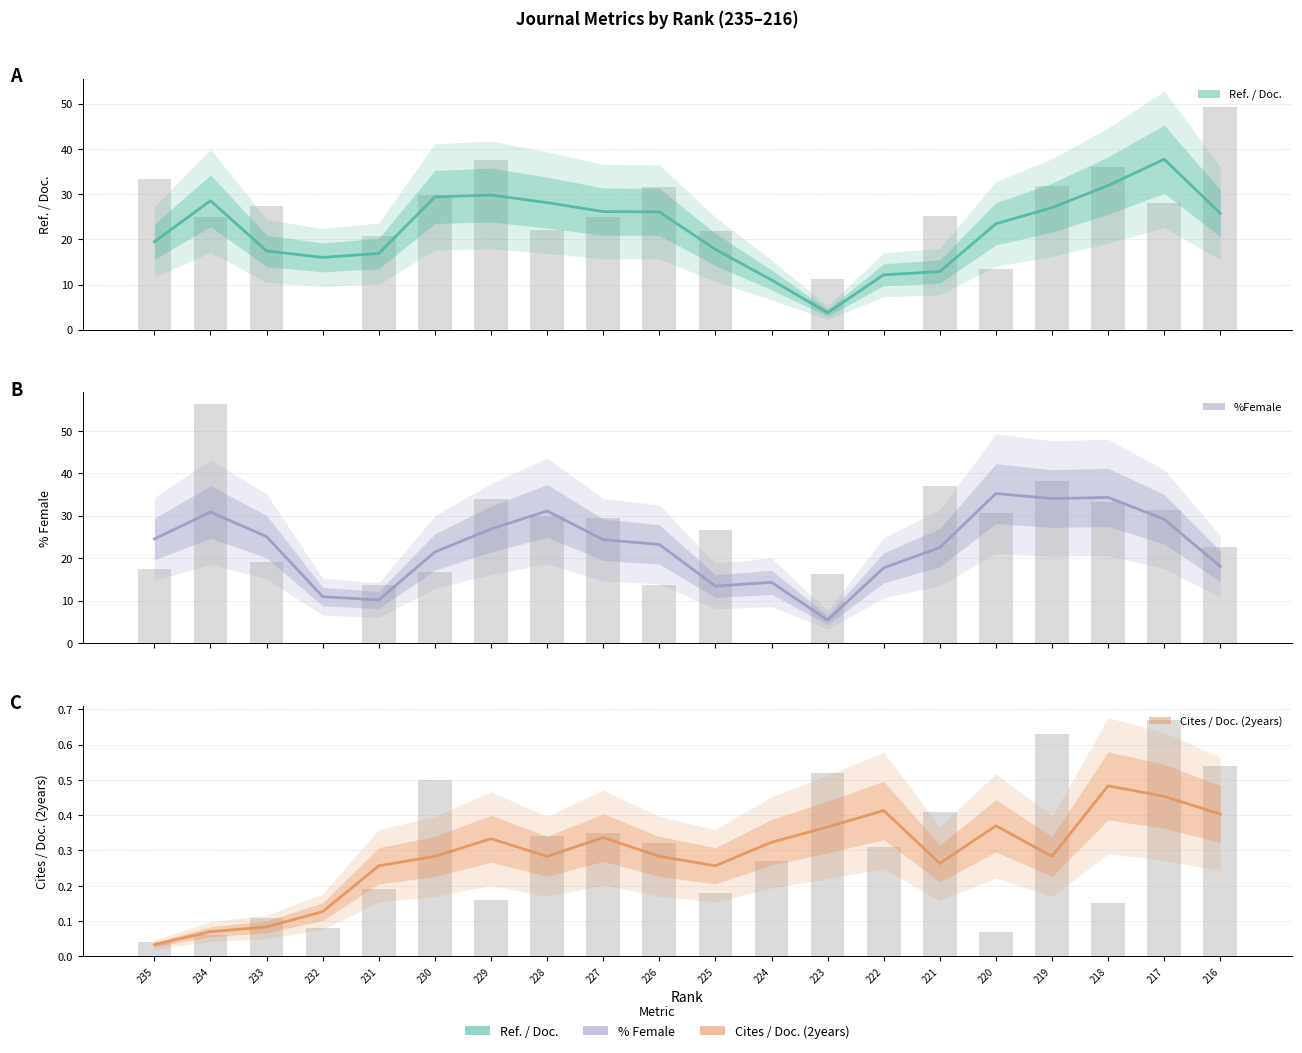

How many groups of bars are there?

20